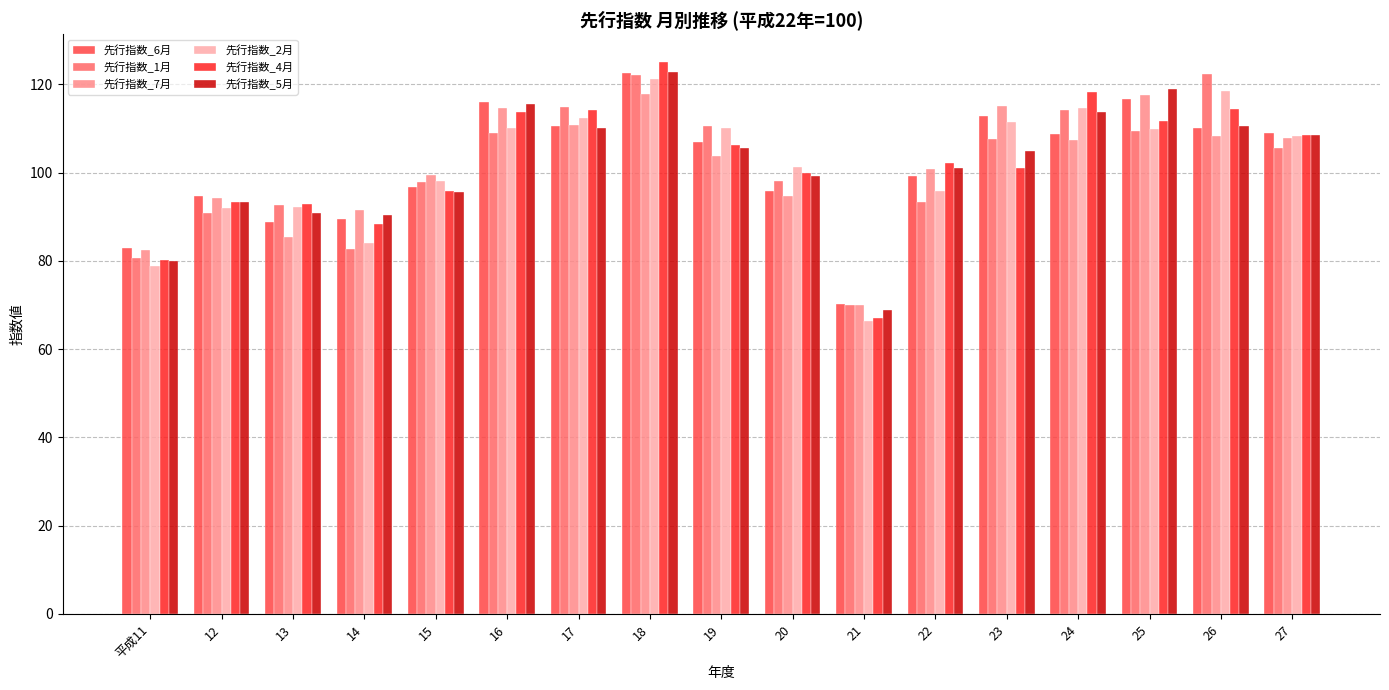

How many bars are there in each group?

6